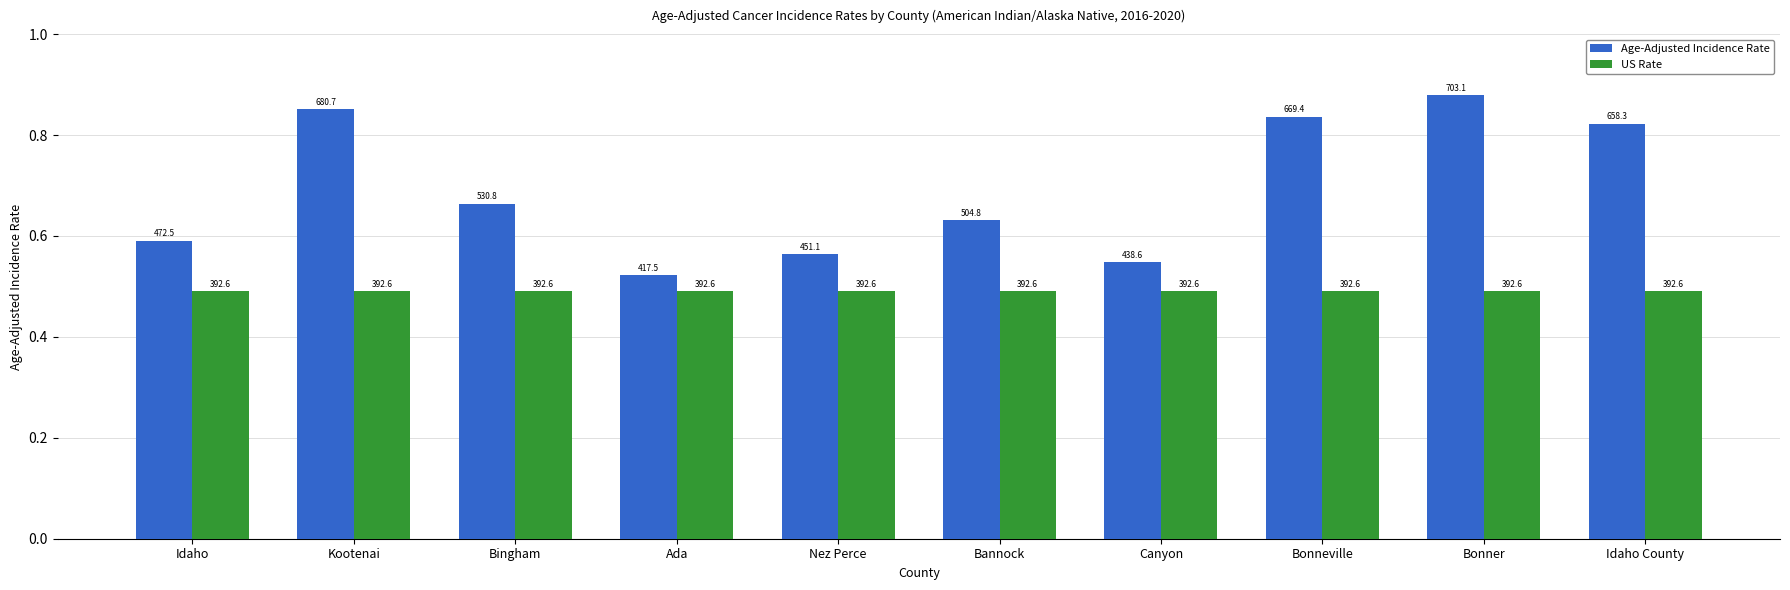

Reading left to right, transcribe all the data shown in this chart.

Age-Adjusted Incidence Rate: 0.6	0.9	0.7	0.5	0.6	0.6	0.5	0.8	0.9	0.8
US Rate: 0.5	0.5	0.5	0.5	0.5	0.5	0.5	0.5	0.5	0.5